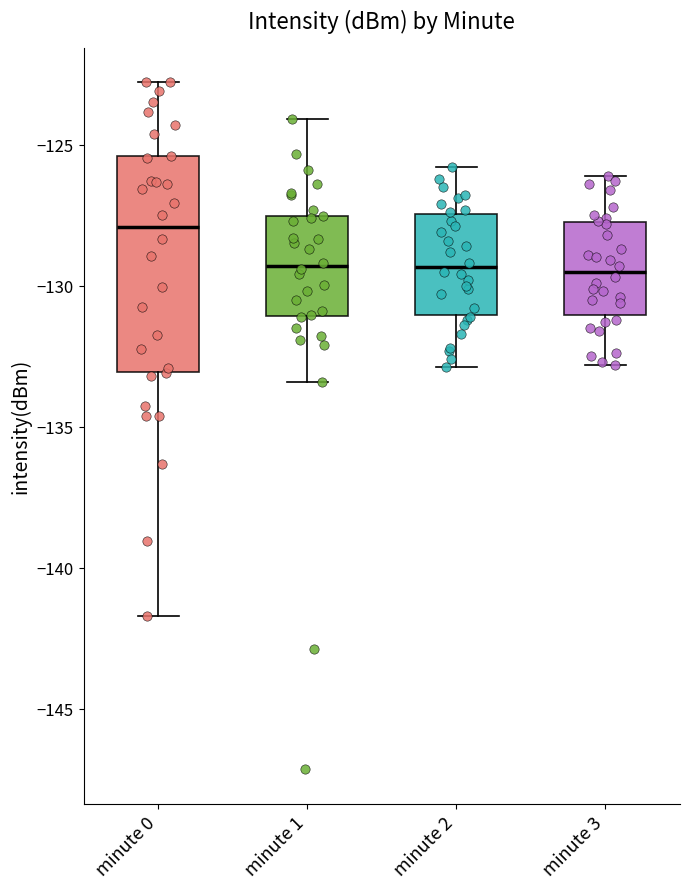

Where does the median line of the box for minute 3 sit on the y-axis? The values are not printed on the chart, so give them approximately, as read against the axis.

-129.5